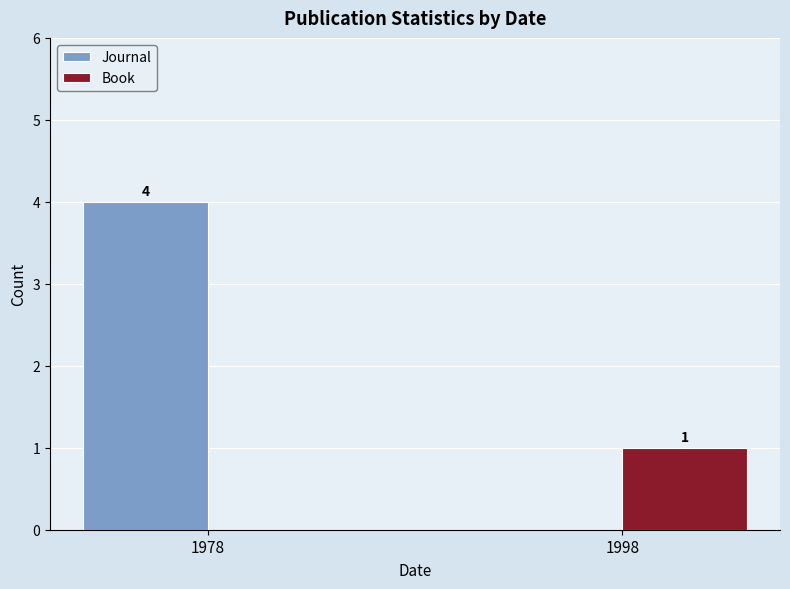

What is the greatest value displayed?

4